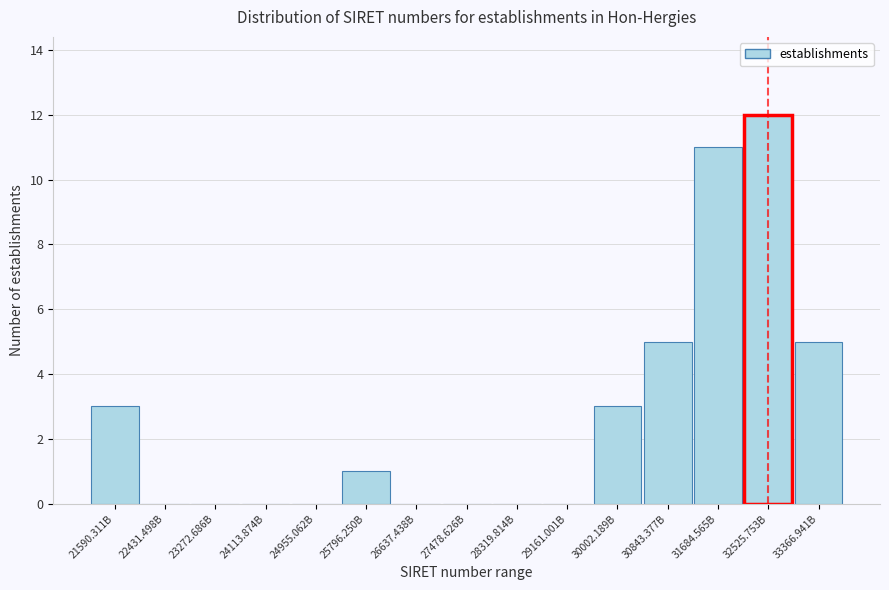

Reading right to left, list all the values displayed in this chart.

33366.941B=5	32525.753B=12	31684.565B=11	30843.377B=5	30002.189B=3	29161.001B=0	28319.814B=0	27478.626B=0	26637.438B=0	25796.250B=1	24955.062B=0	24113.874B=0	23272.686B=0	22431.498B=0	21590.311B=3